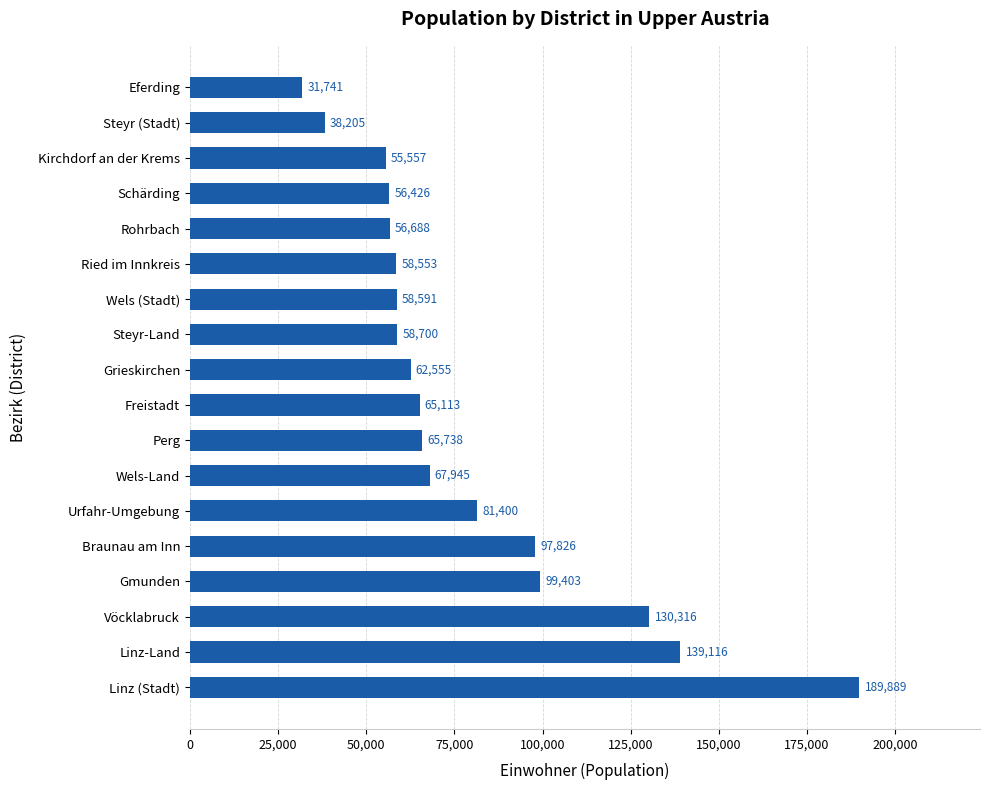

Reading bottom to top, transcribe all the data shown in this chart.

Linz (Stadt)=189889	Linz-Land=139116	Vöcklabruck=130316	Gmunden=99403	Braunau am Inn=97826	Urfahr-Umgebung=81400	Wels-Land=67945	Perg=65738	Freistadt=65113	Grieskirchen=62555	Steyr-Land=58700	Wels (Stadt)=58591	Ried im Innkreis=58553	Rohrbach=56688	Schärding=56426	Kirchdorf an der Krems=55557	Steyr (Stadt)=38205	Eferding=31741